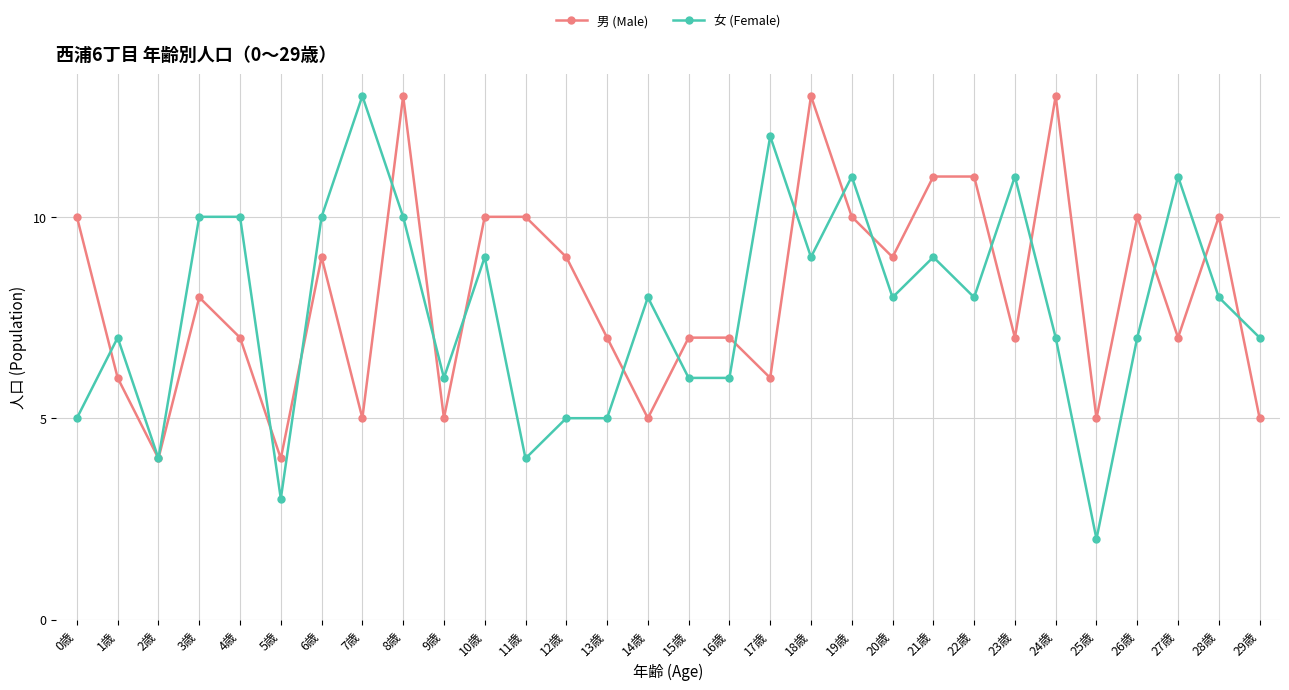

What is the label of the 24th point from the left?

23歳